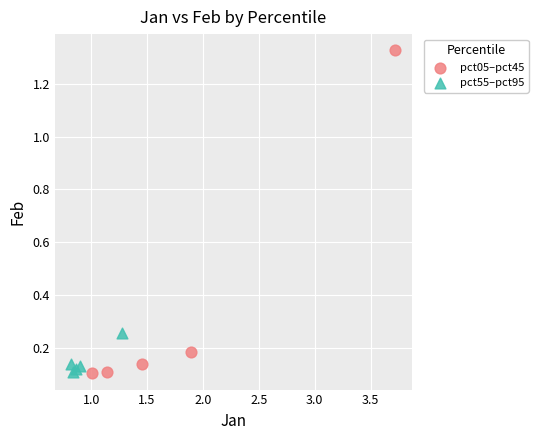

Which series has the largest Y range (max minus min)?

pct05–pct45